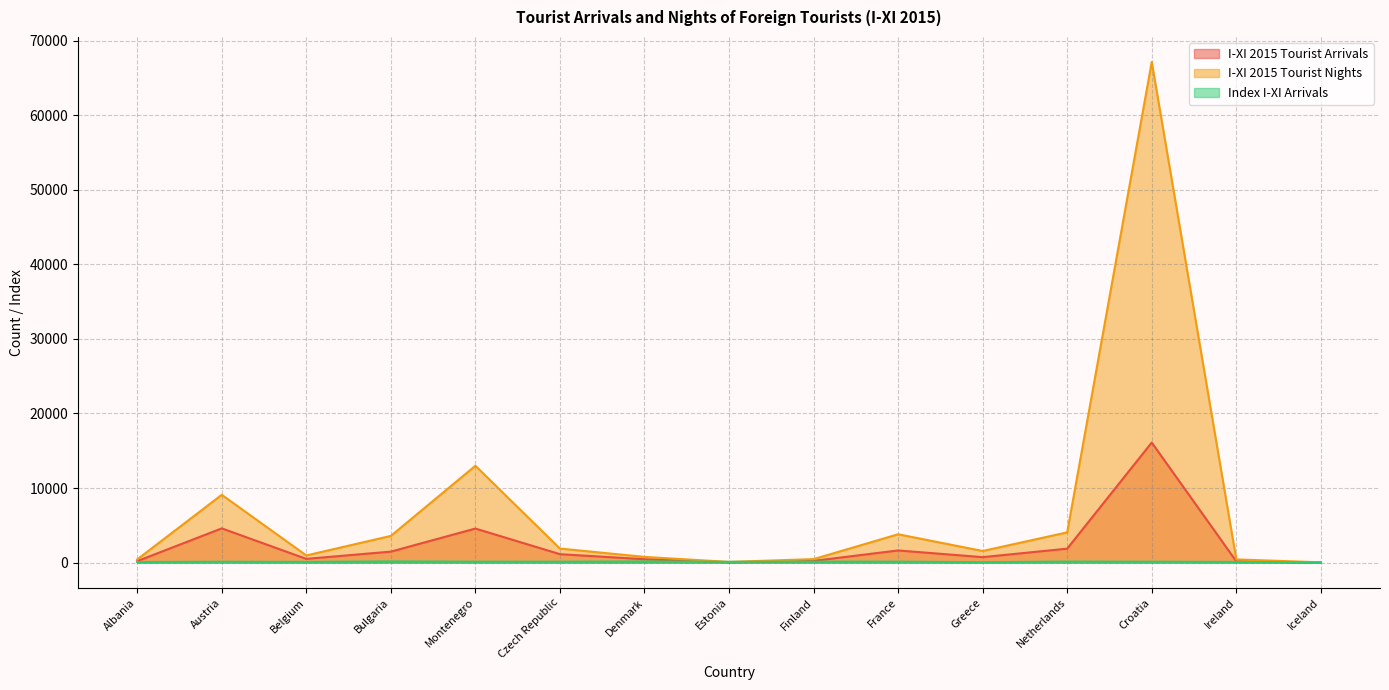

Where is Index I-XI Arrivals nearest to the value 91?

Belgium